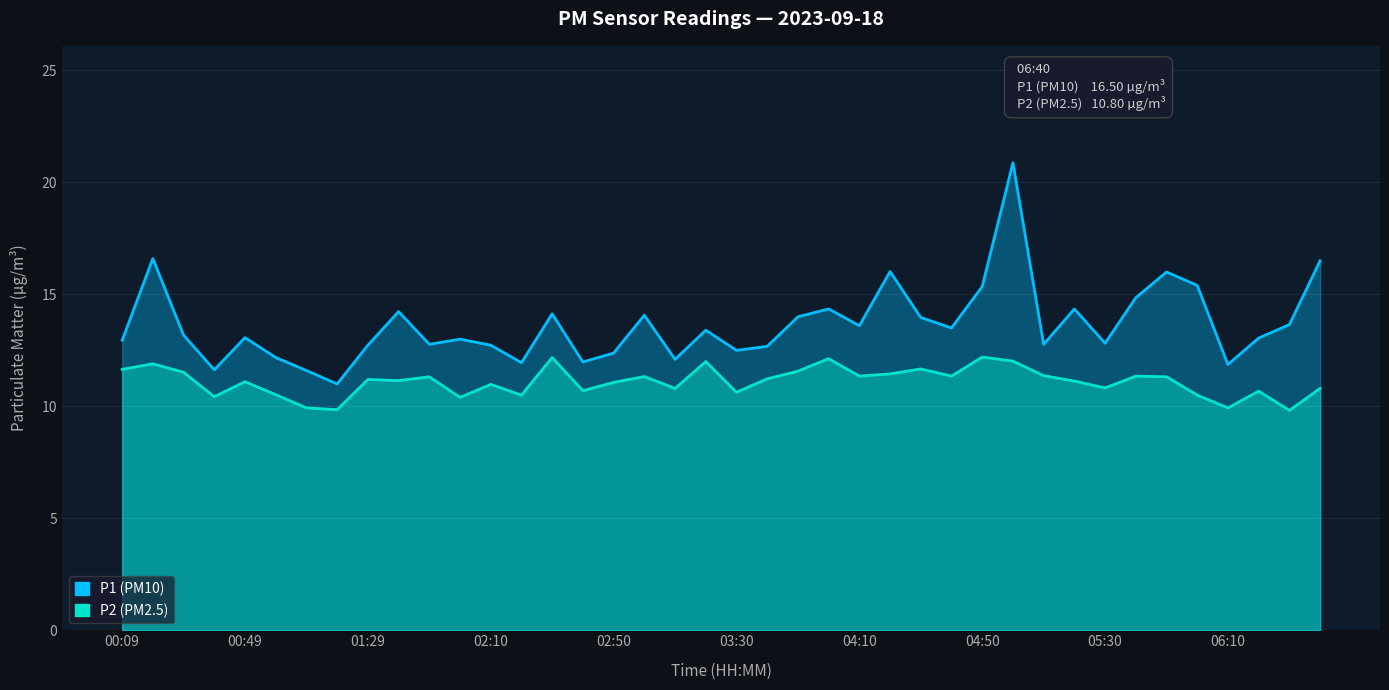

What is the difference between the maximum and minimum values in the P2 series?

2.4